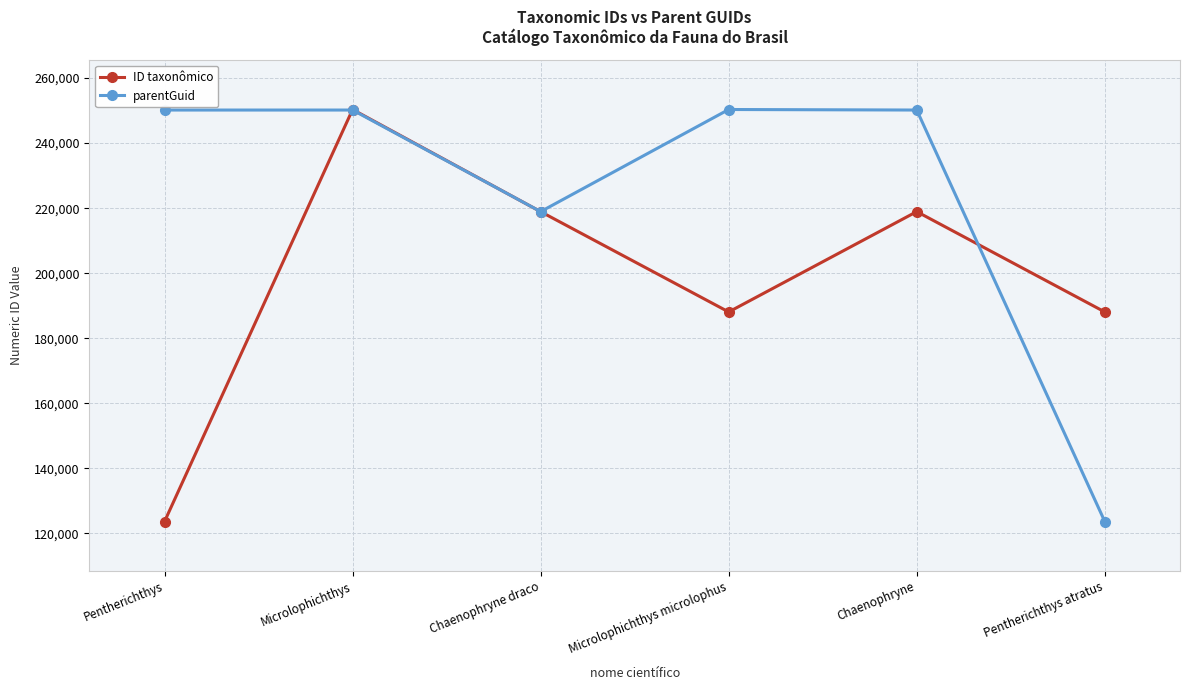

Does the chart have visible grid lines?

Yes